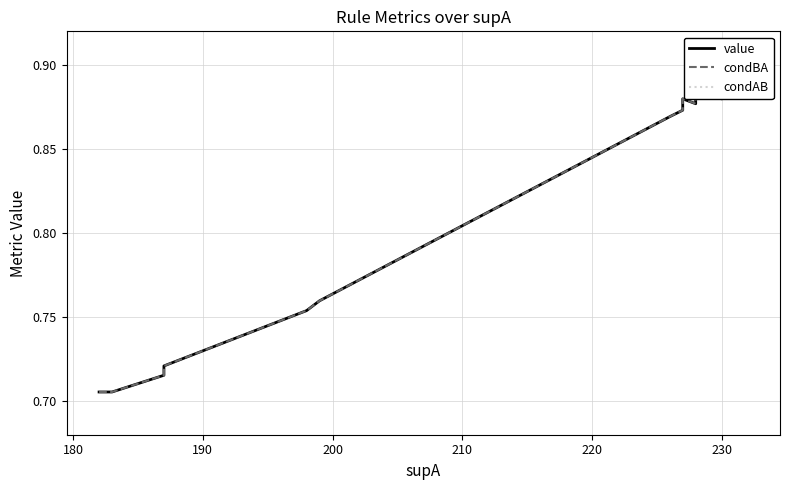

Does the chart display data point markers on the line(s)?

No